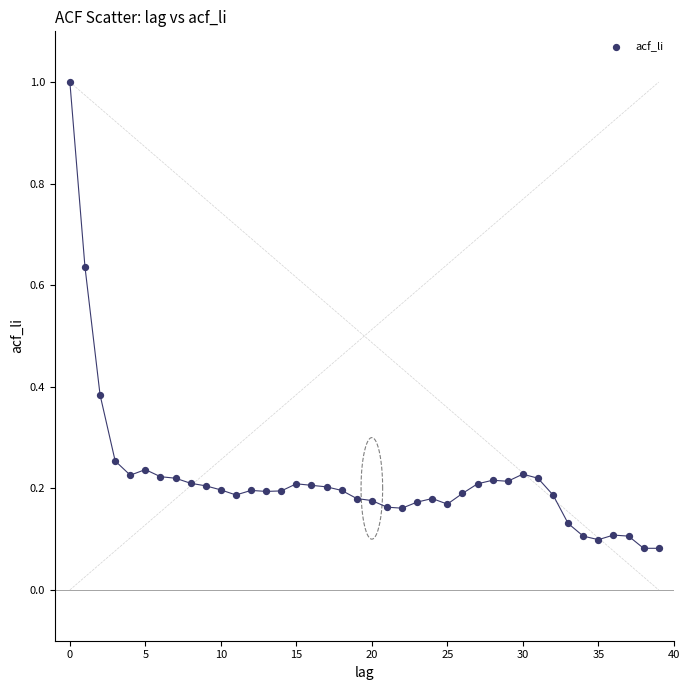

What is the range of Y values (max minus min)?

0.9